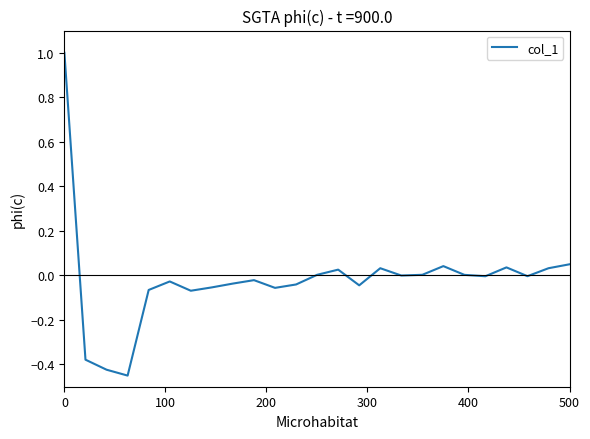

What is the greatest value displayed?

1.0